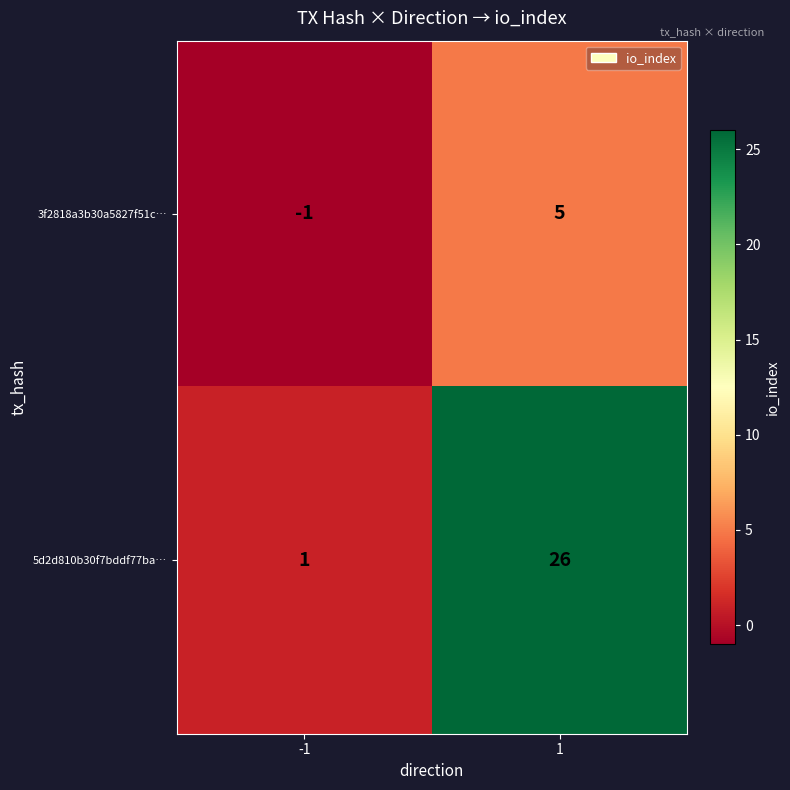

What is the maximum value for 3f2818a3b30a5827f51c…?

5